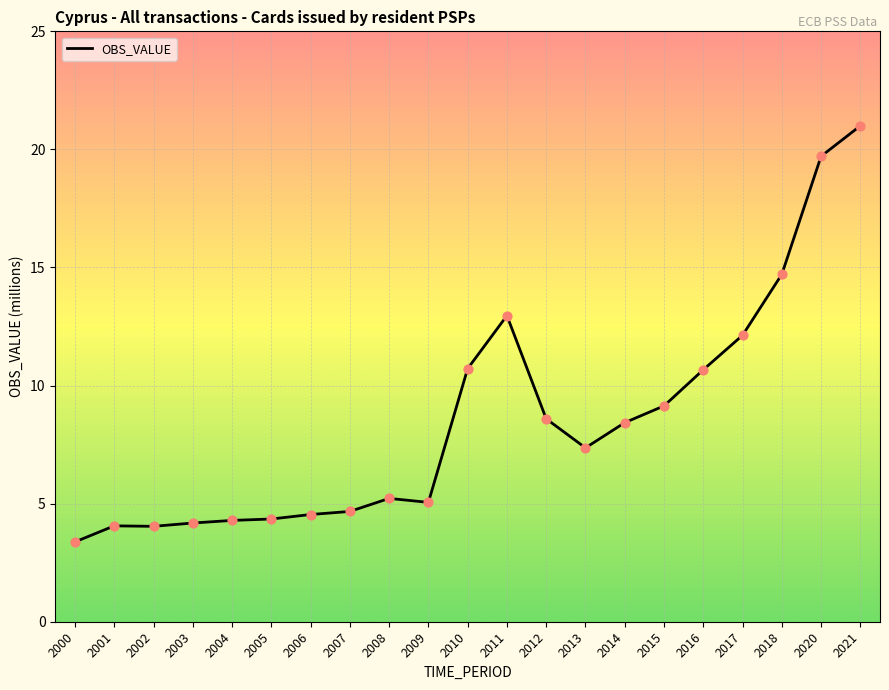

What is the change in value from 2010 to 2018?

+4.0